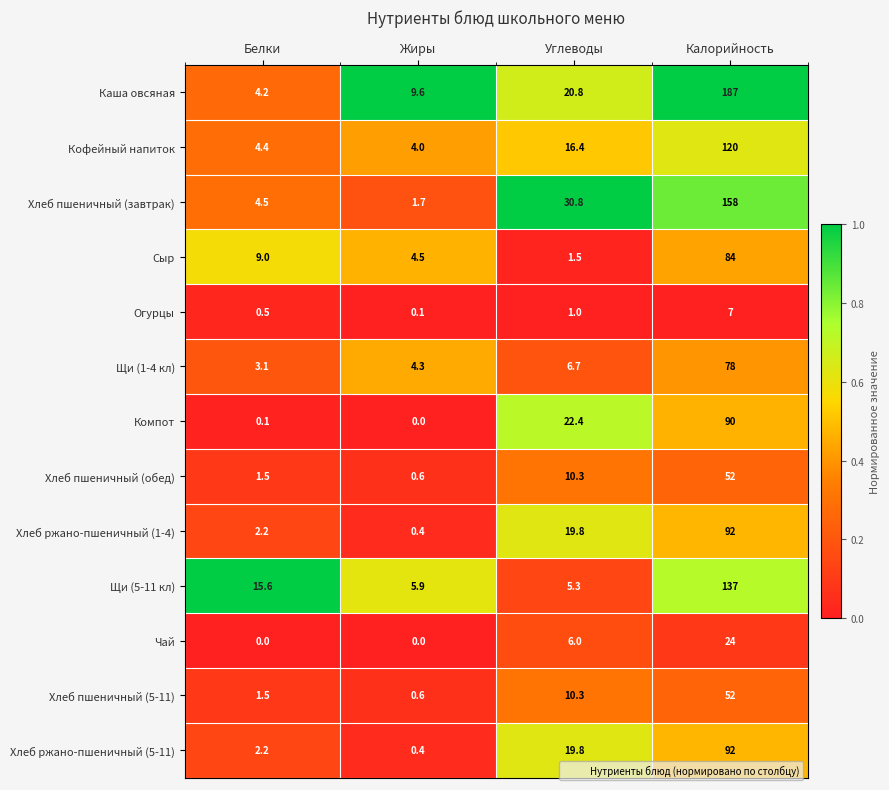

At how many categories does at least one series exceed 0?

4